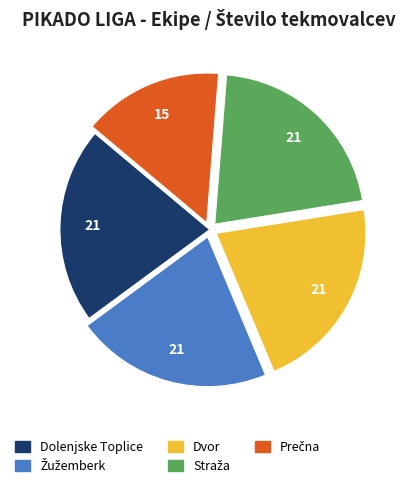

Is there a majority slice in this chart?

No